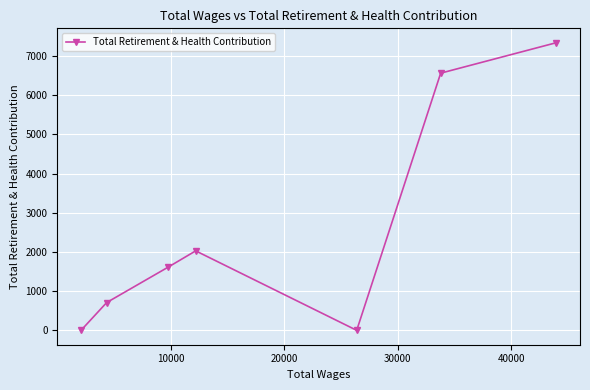

What is the average value?

2607